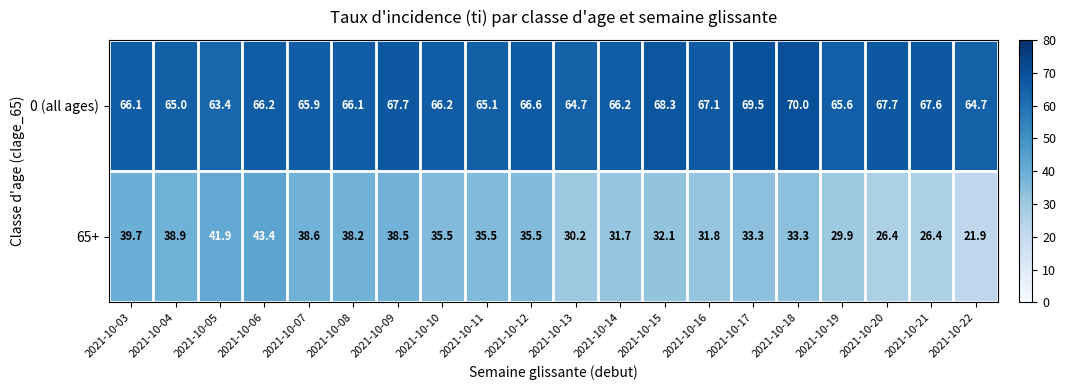

Rank the series by their average value, from highest to lowest.

0 (all ages), 65+